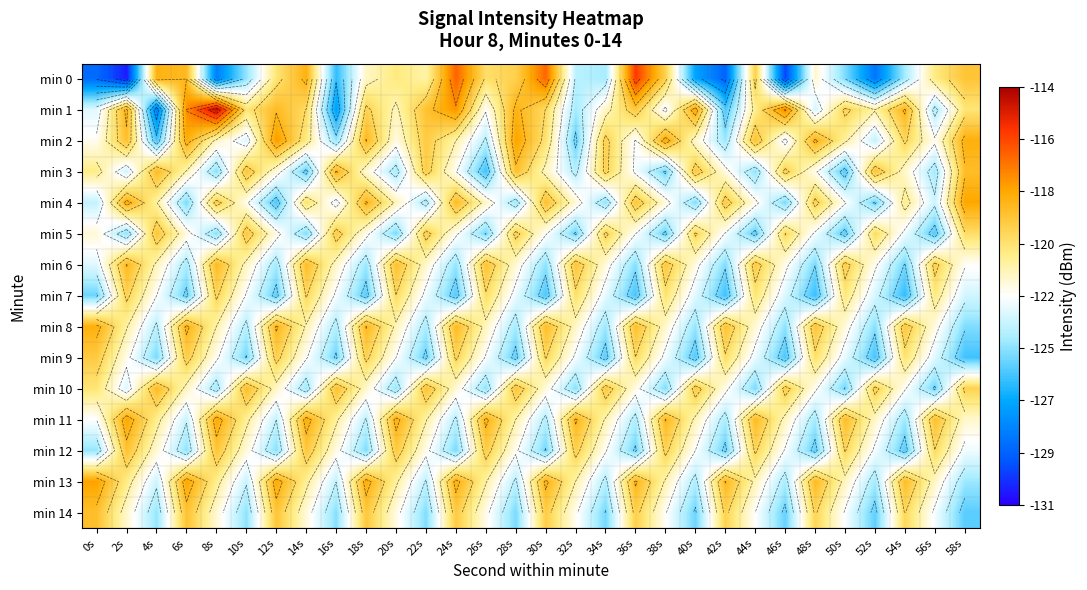

Which label corresponds to the largest value in the chart?

8s